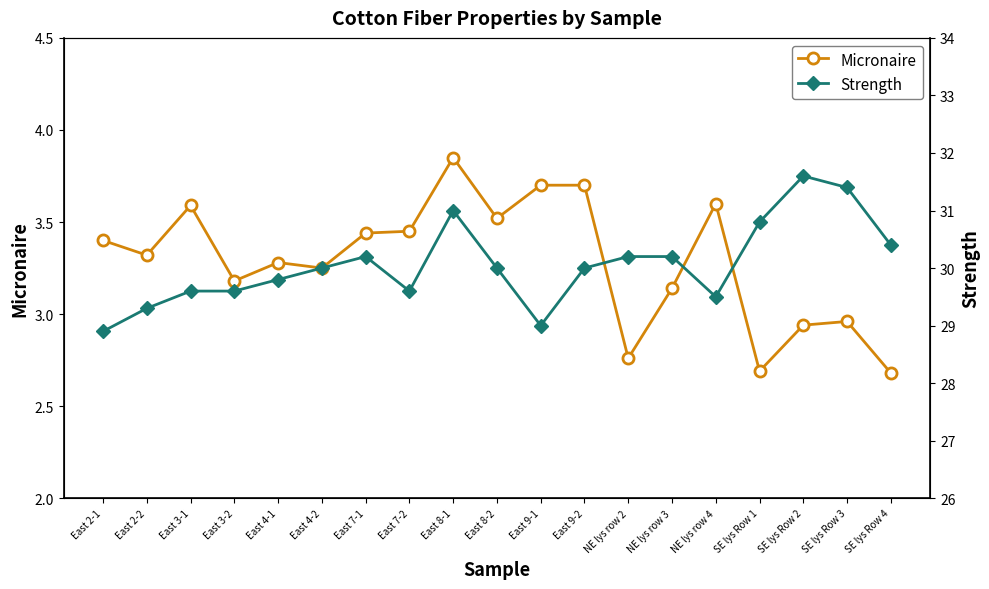

How many lines are shown in the chart?

2